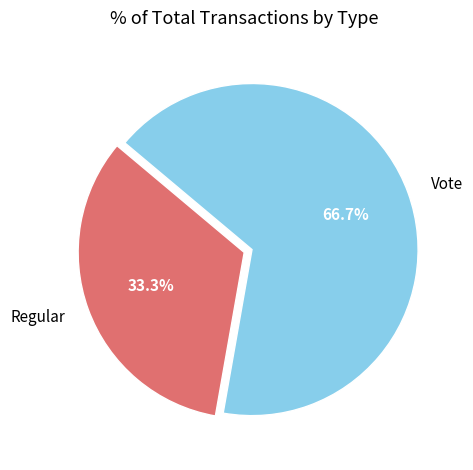

Approximately how many times larger is the value at Regular compared to Vote?

0.5